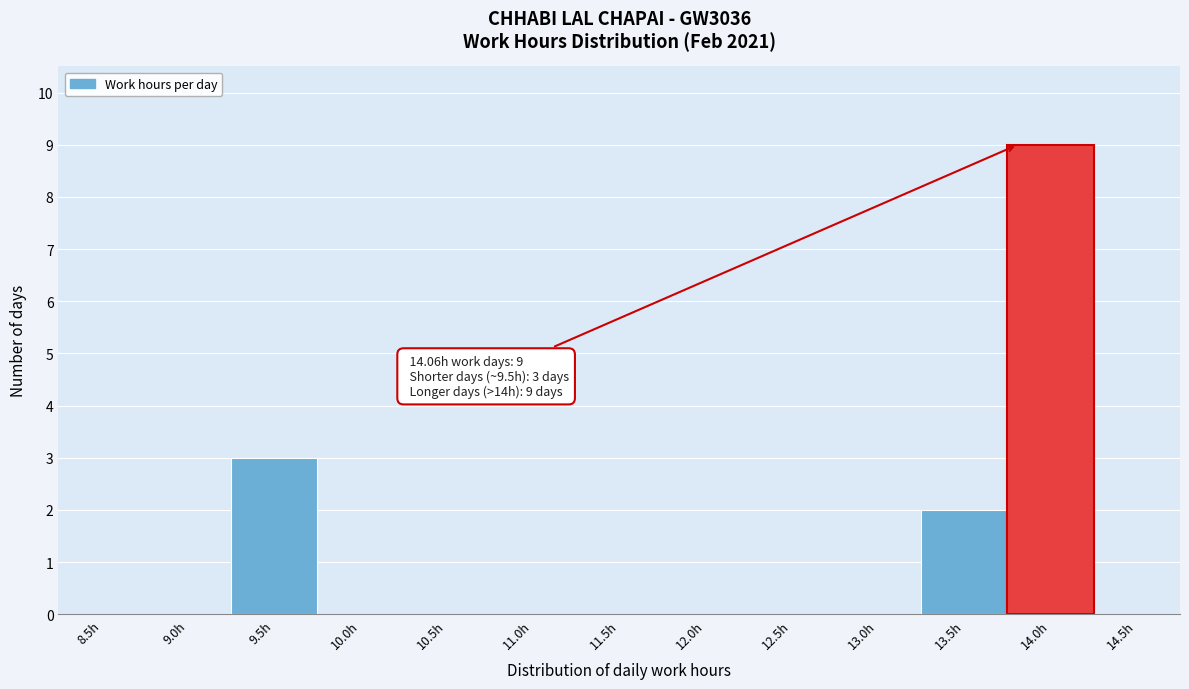

Reading right to left, list all the values displayed in this chart.

14.5h=0	14.0h=9	13.5h=2	13.0h=0	12.5h=0	12.0h=0	11.5h=0	11.0h=0	10.5h=0	10.0h=0	9.5h=3	9.0h=0	8.5h=0